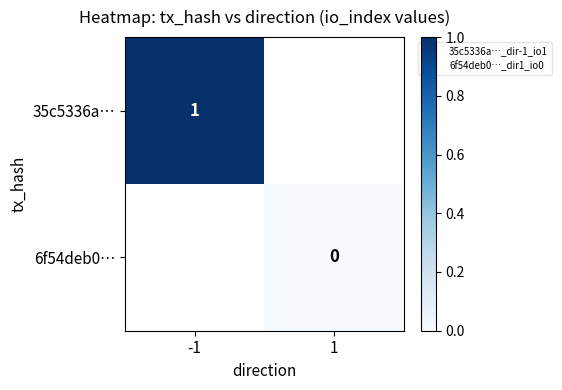

What value does the 35c5336a… series have at -1?

1.0